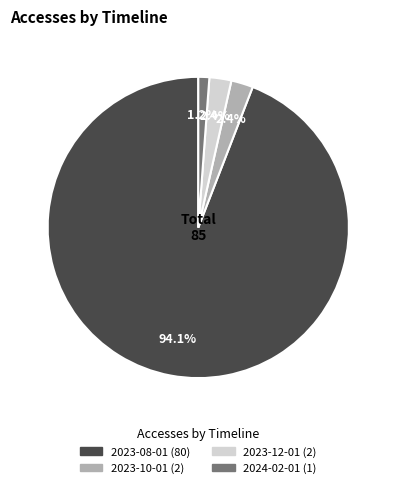

How many slices are in this pie chart?

4